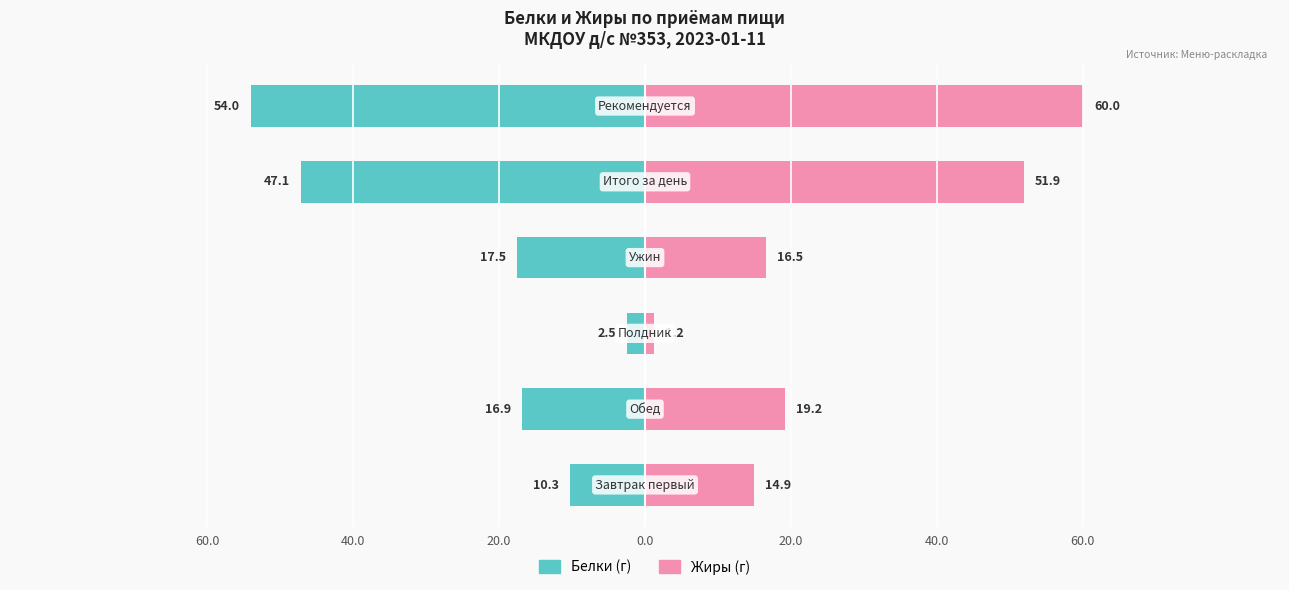

At how many categories does at least one series exceed -46?

6